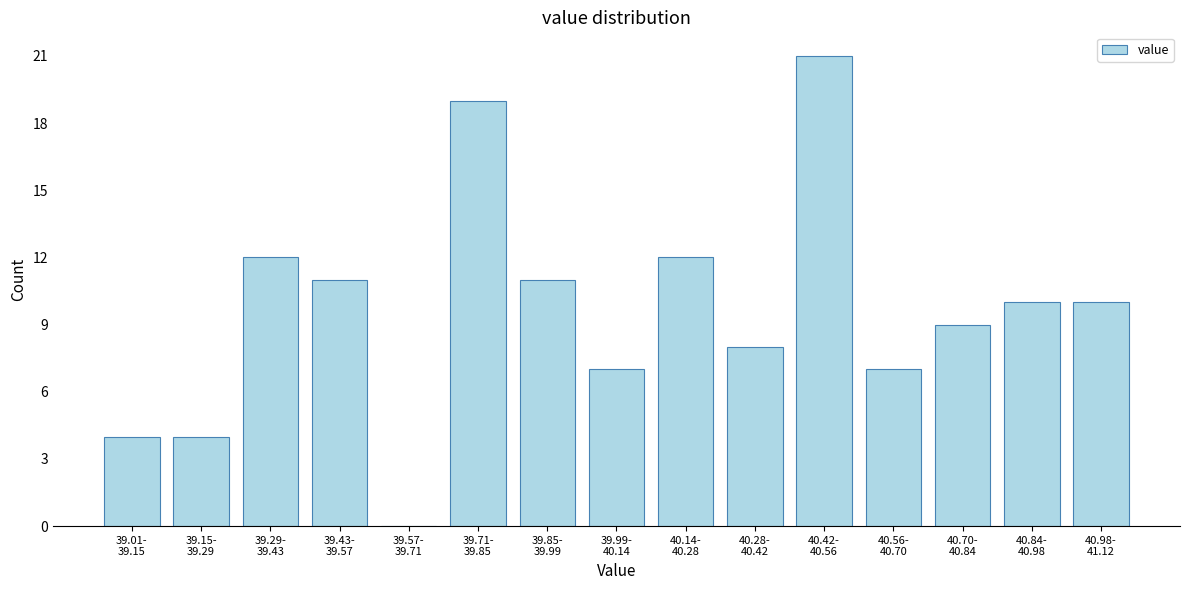

What is the sum of all values?

145